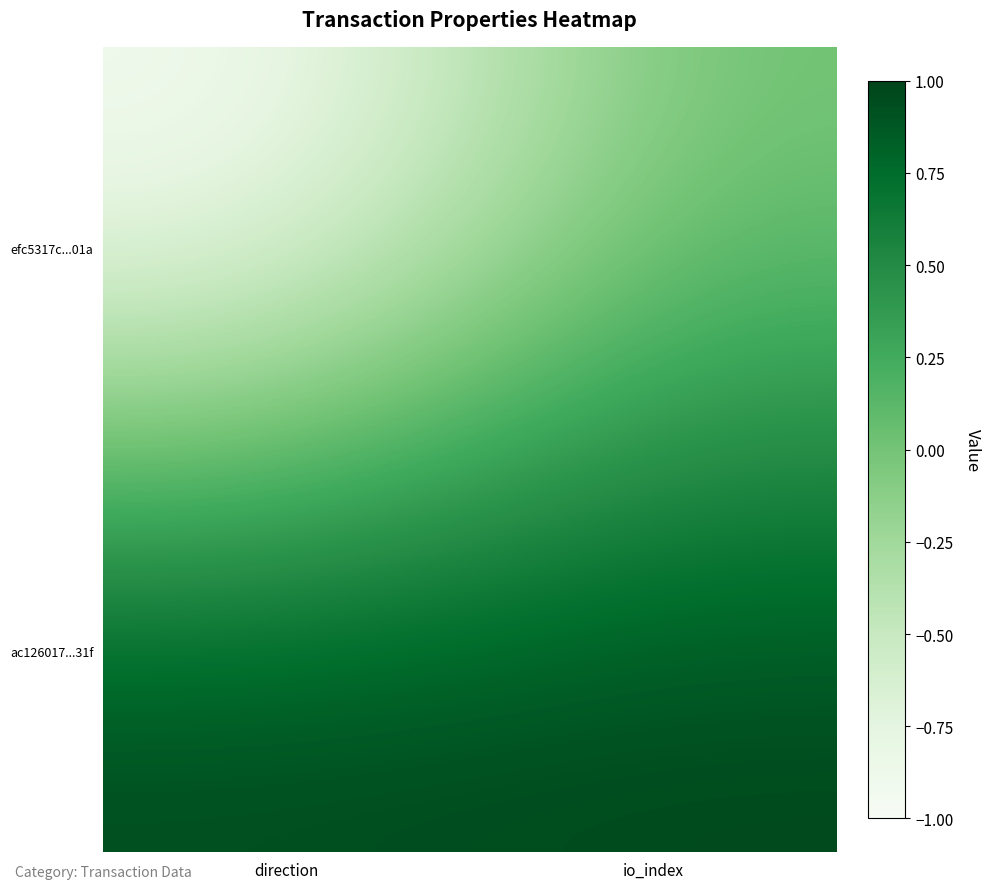

Reading left to right, list all the values displayed in this chart.

efc5317c...01a: direction=-1	io_index=0
ac126017...31f: direction=1	io_index=1